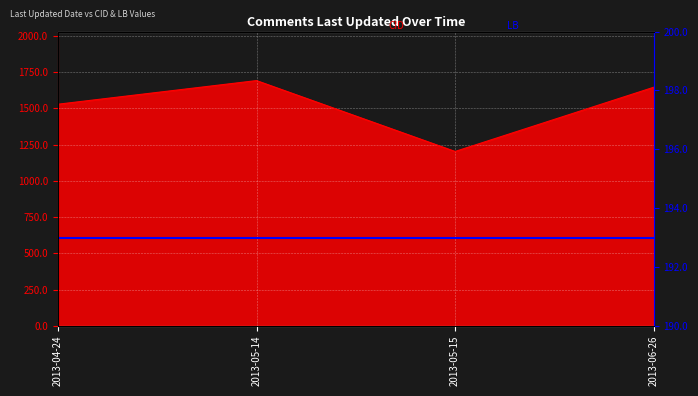

How many lines are shown in the chart?

1